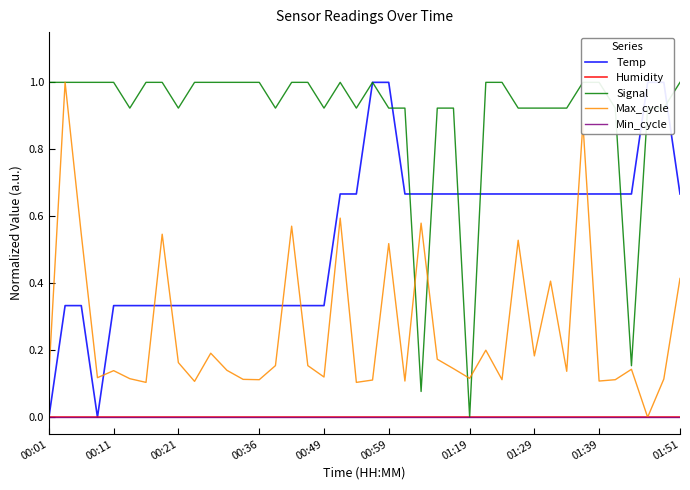

Which category has the highest value in the Humidity series?

00:01